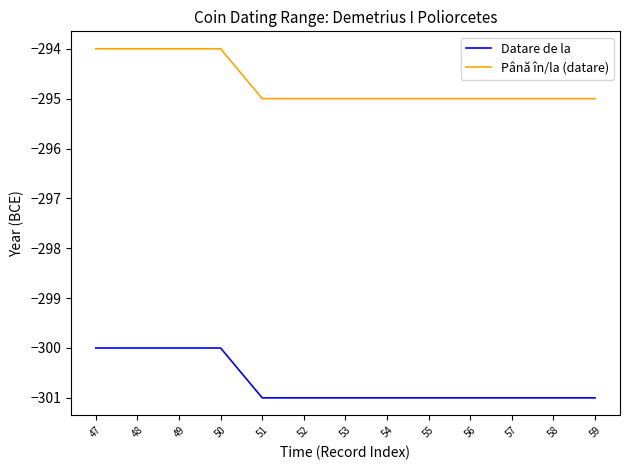

True or false: Până în/la (datare) has a value of -59 at 50.

False